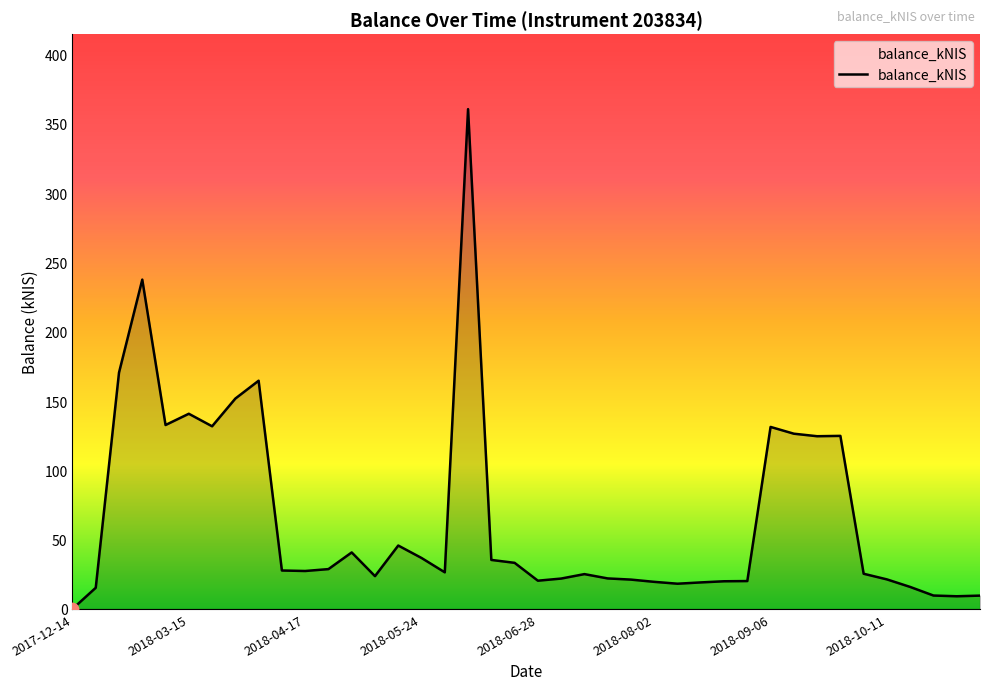

What is the greatest value displayed?

360.7